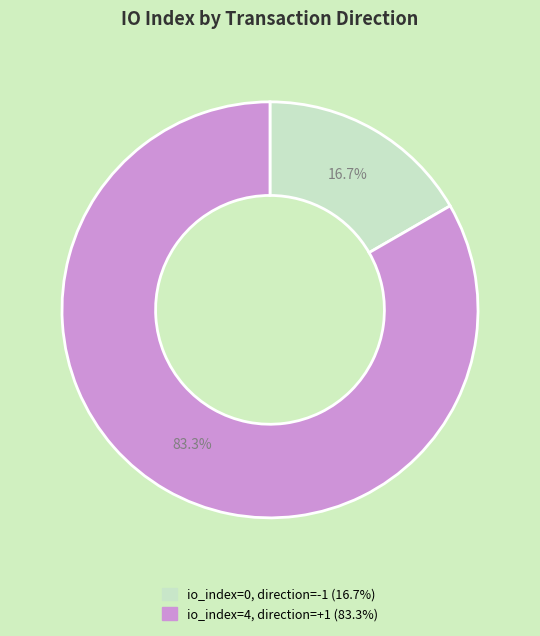

Does any single category account for the majority?

Yes